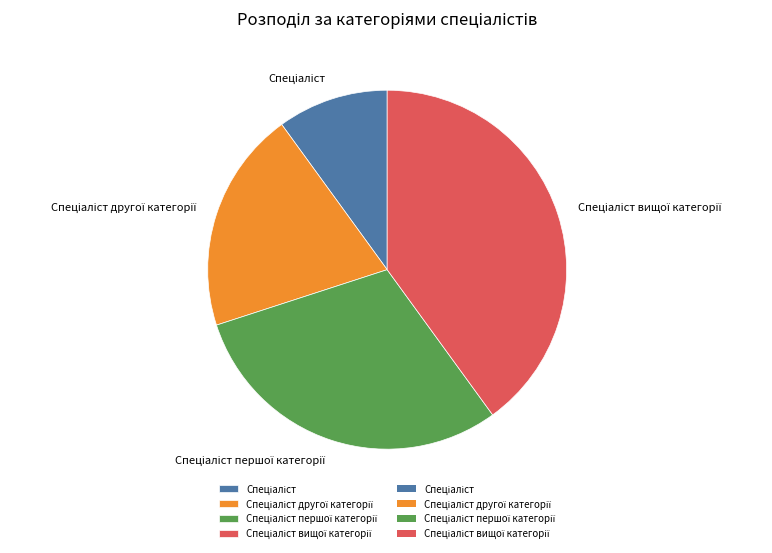

Is there a majority slice in this chart?

No